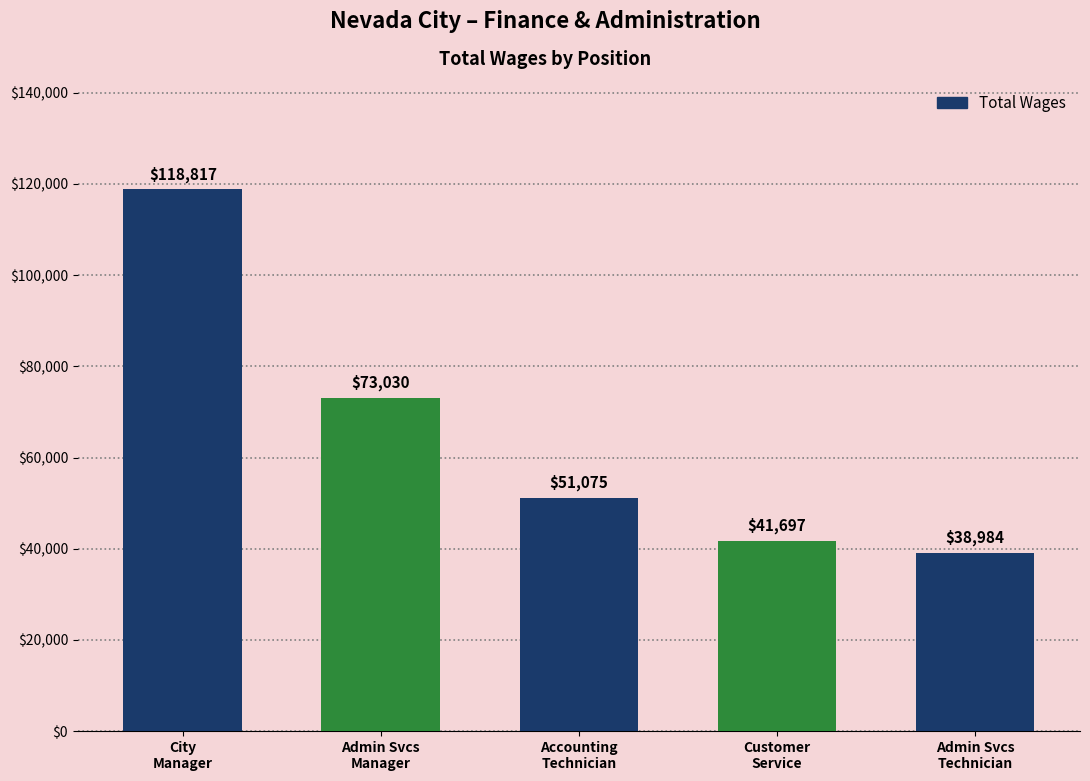

Are the bars horizontal?

No